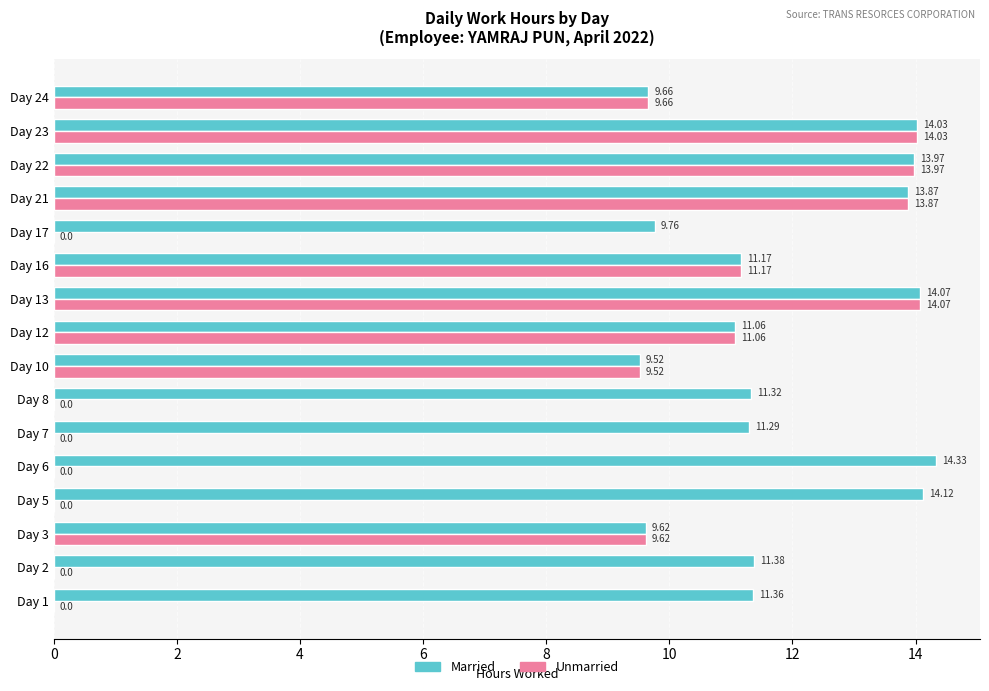

Which series changed the most between Day 12 and Day 17?

Unmarried